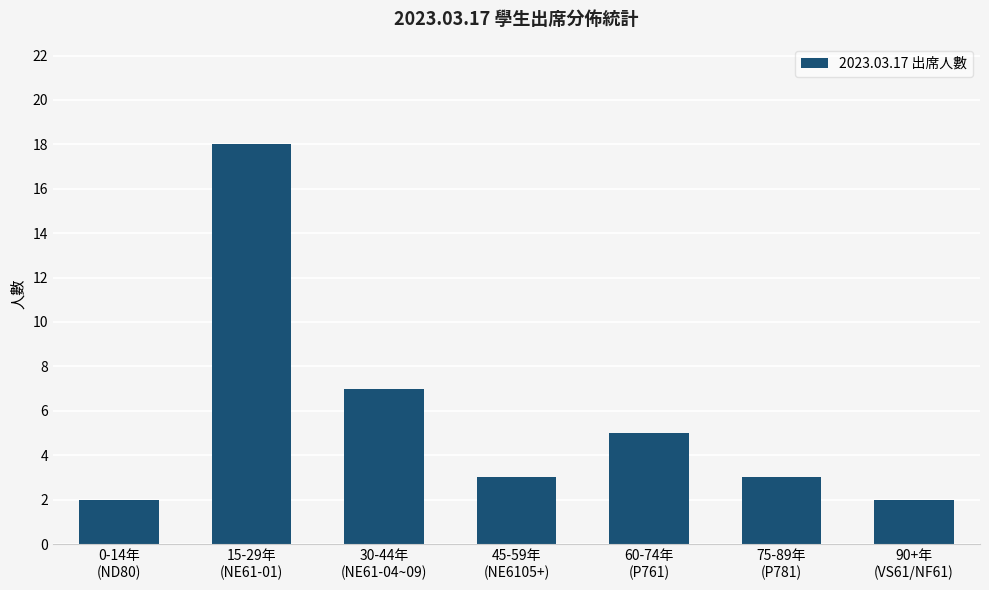

What is the value of the 5th bar from the left?

5